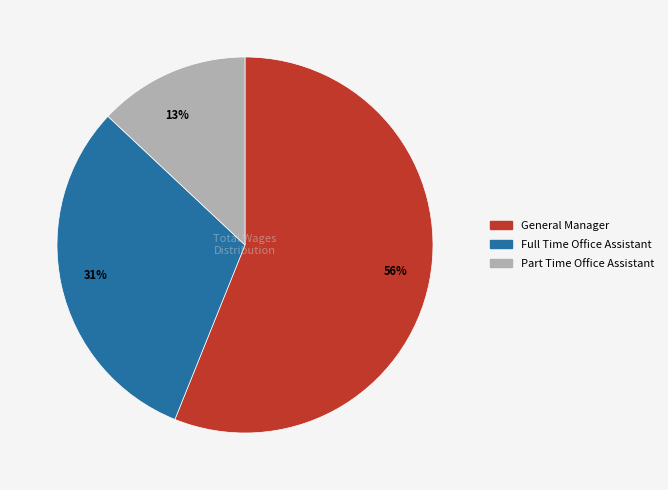

Rank the categories by value from highest to lowest.

General Manager, Full Time Office Assistant, Part Time Office Assistant